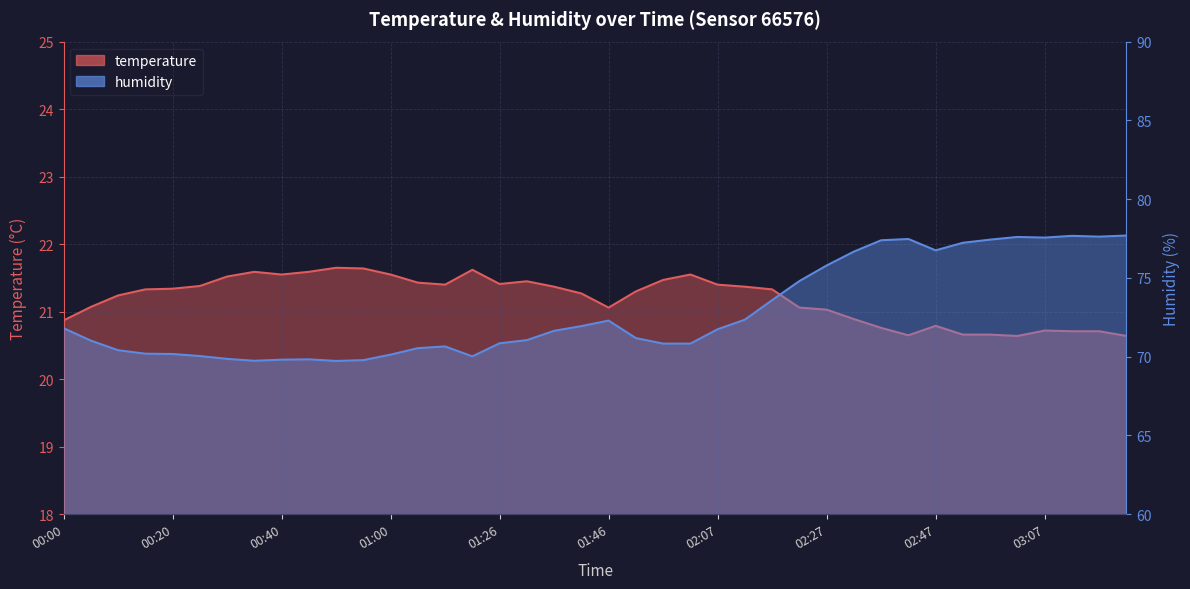

Reading right to left, transcribe all the data shown in this chart.

temperature: 20.6	20.7	20.7	20.7	20.6	20.7	20.7	20.8	20.6	20.8	20.9	21.0	21.1	21.3	21.4	21.4	21.6	21.5	21.3	21.1	21.3	21.4	21.4	21.4	21.6	21.4	21.4	21.6	21.6	21.6	21.6	21.6	21.6	21.5	21.4	21.3	21.3	21.2	21.1	20.9
humidity: 77.7	77.6	77.7	77.6	77.6	77.4	77.2	76.8	77.5	77.4	76.7	75.8	74.8	73.6	72.3	71.7	70.8	70.8	71.2	72.3	71.9	71.6	71.0	70.8	70.0	70.7	70.5	70.1	69.8	69.7	69.8	69.8	69.7	69.9	70.0	70.2	70.2	70.4	71.0	71.8